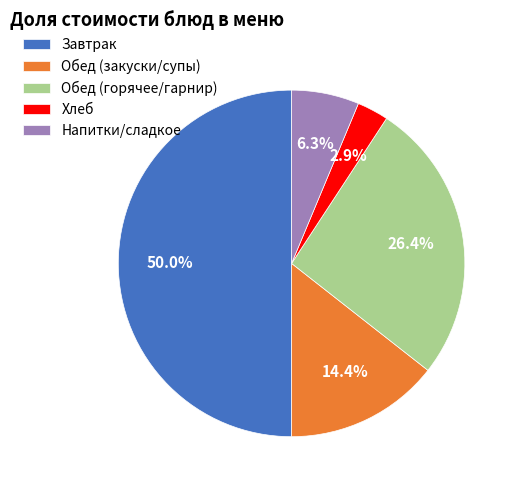

Between Хлеб and Обед (закуски/супы), which is larger?

Обед (закуски/супы)